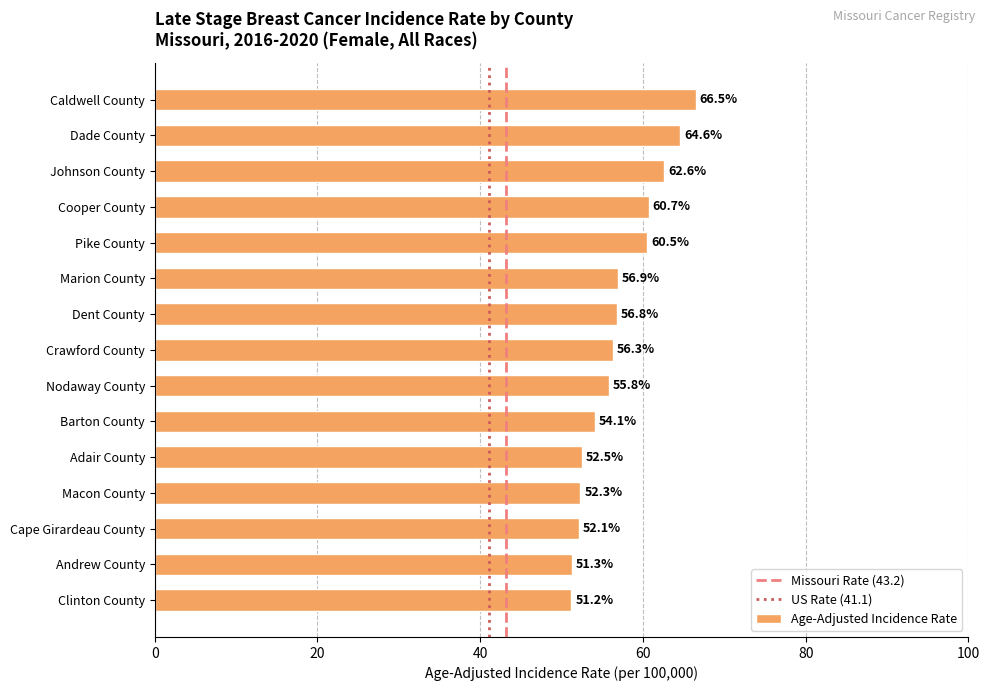

What is the label of the 10th bar from the top?

Barton County